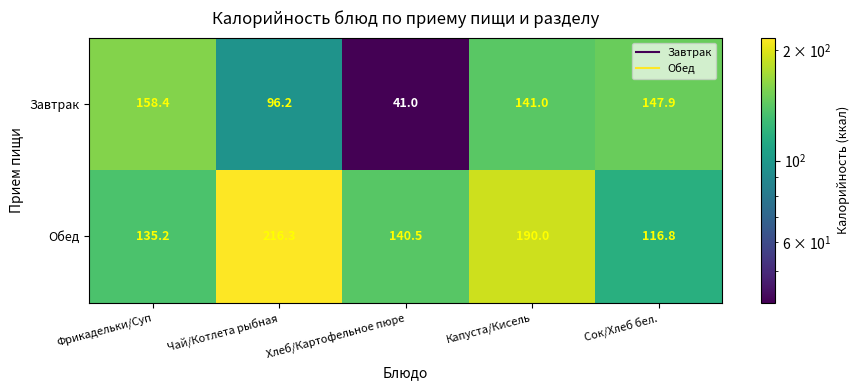

Read the Обед value at Сок/Хлеб бел..

116.8